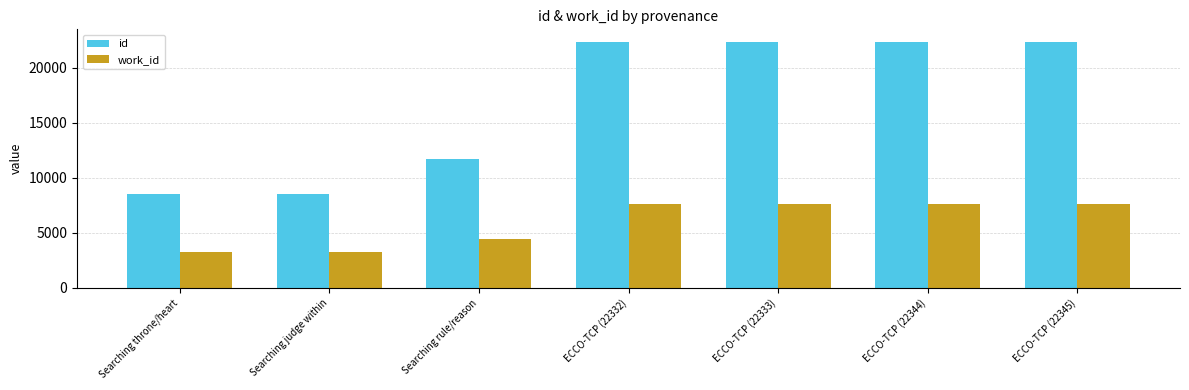

What is the lowest value of the work_id series?

3232